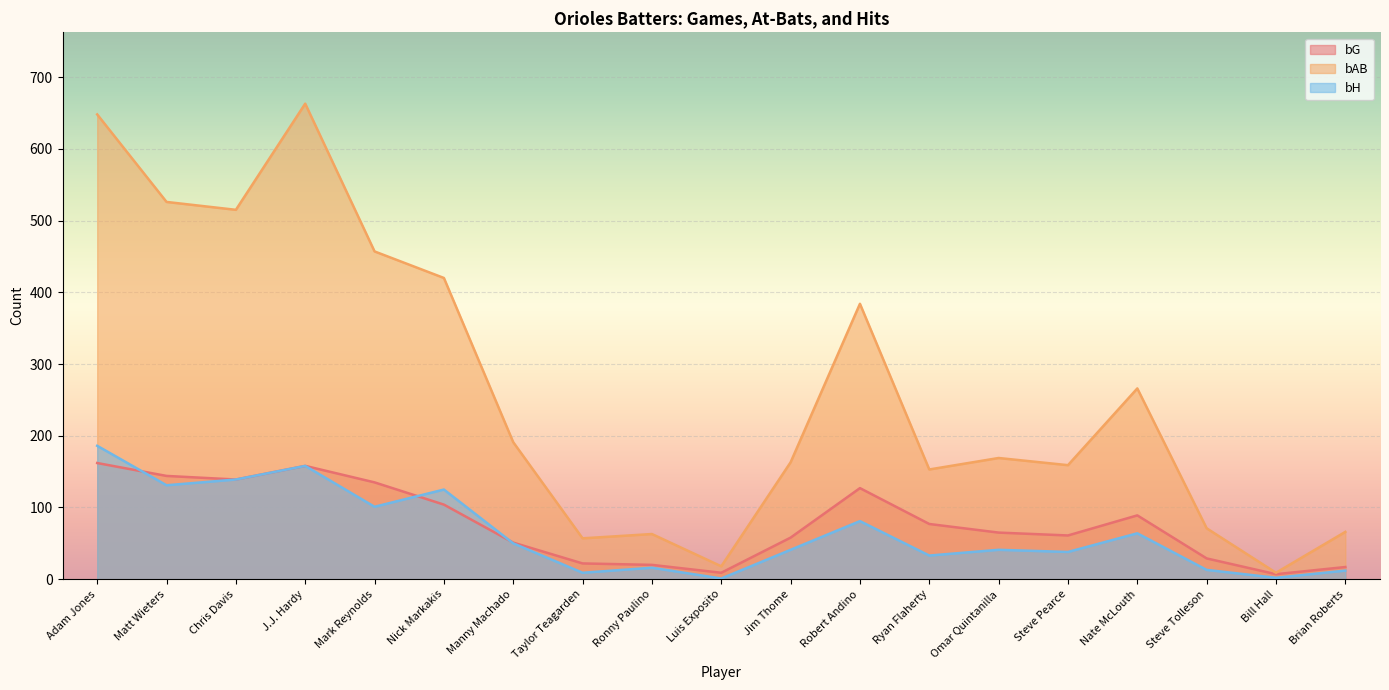

Is it true that bG equals 40 at Steve Pearce?

False